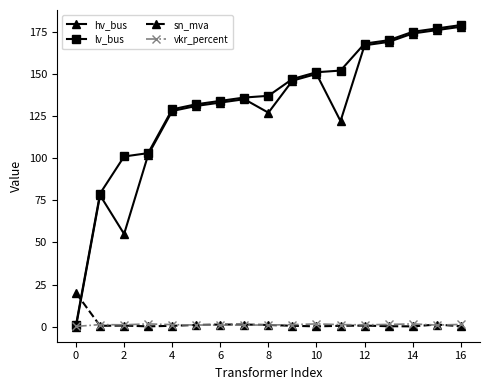

What is the greatest value displayed?

179.0